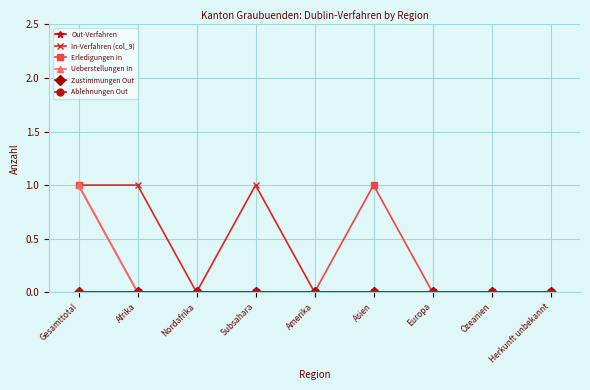

Does the chart have visible grid lines?

Yes